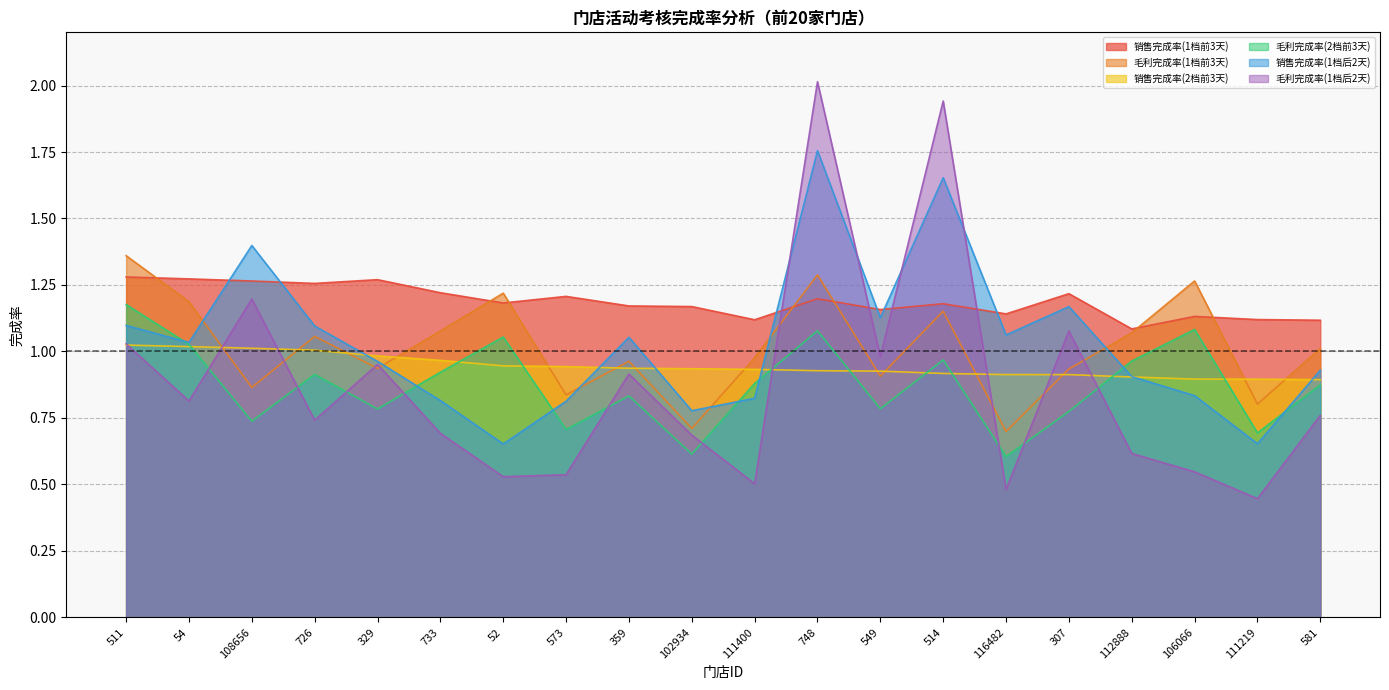

How many lines are shown in the chart?

6